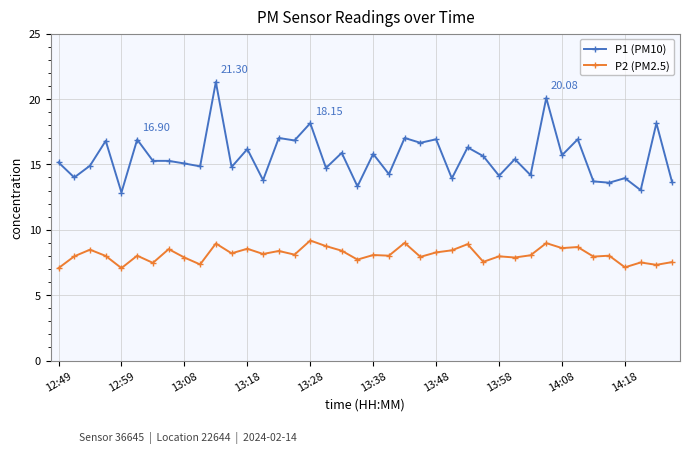

How many data points does each series have?

40